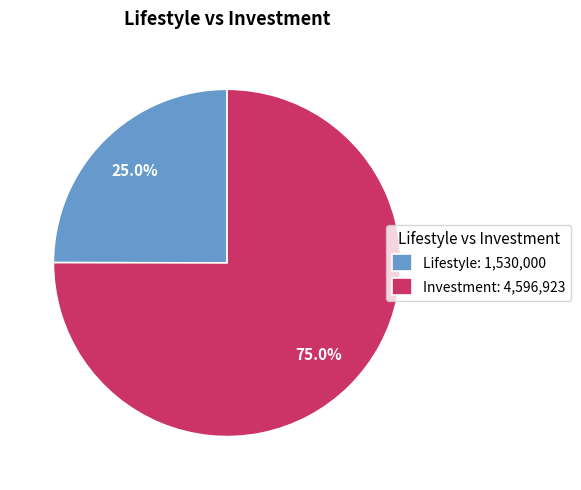

Count the number of slices in the pie.

2